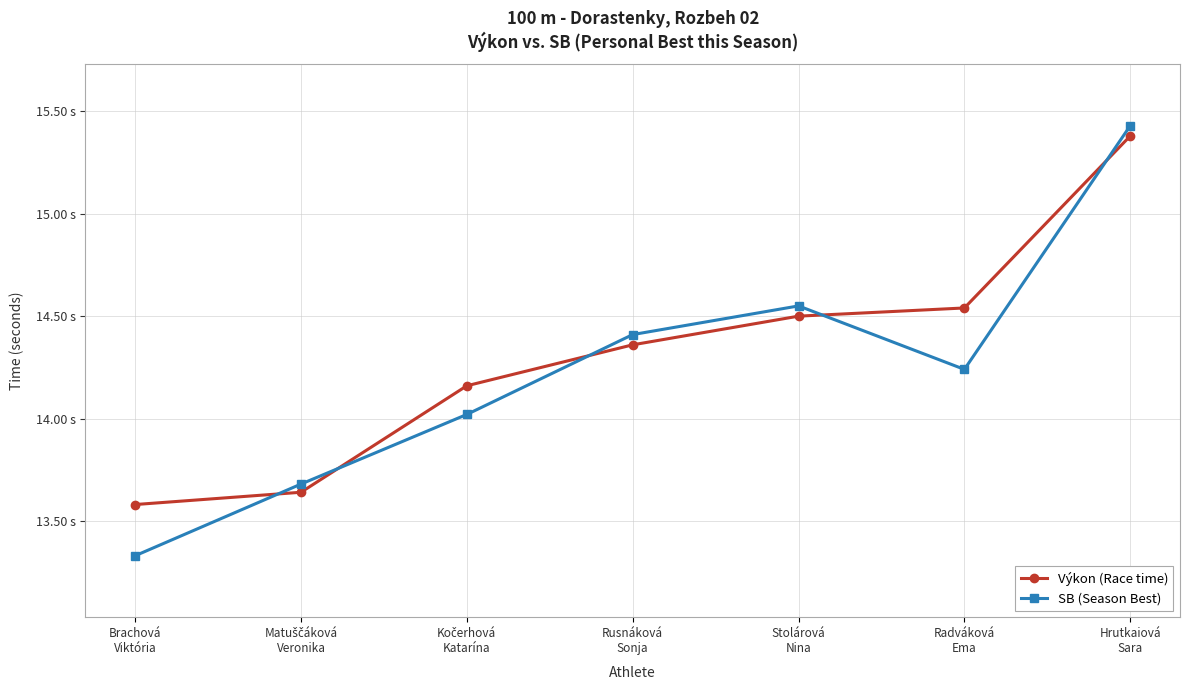

True or false: SB (Season Best) has more than 2 interior local peaks.

False